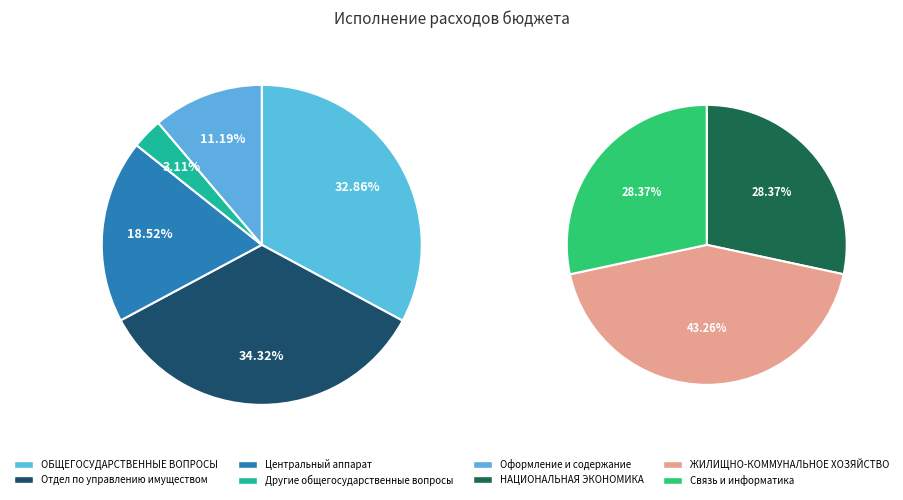

Is НАЦИОНАЛЬНАЯ ЭКОНОМИКА the majority of the pie?

No